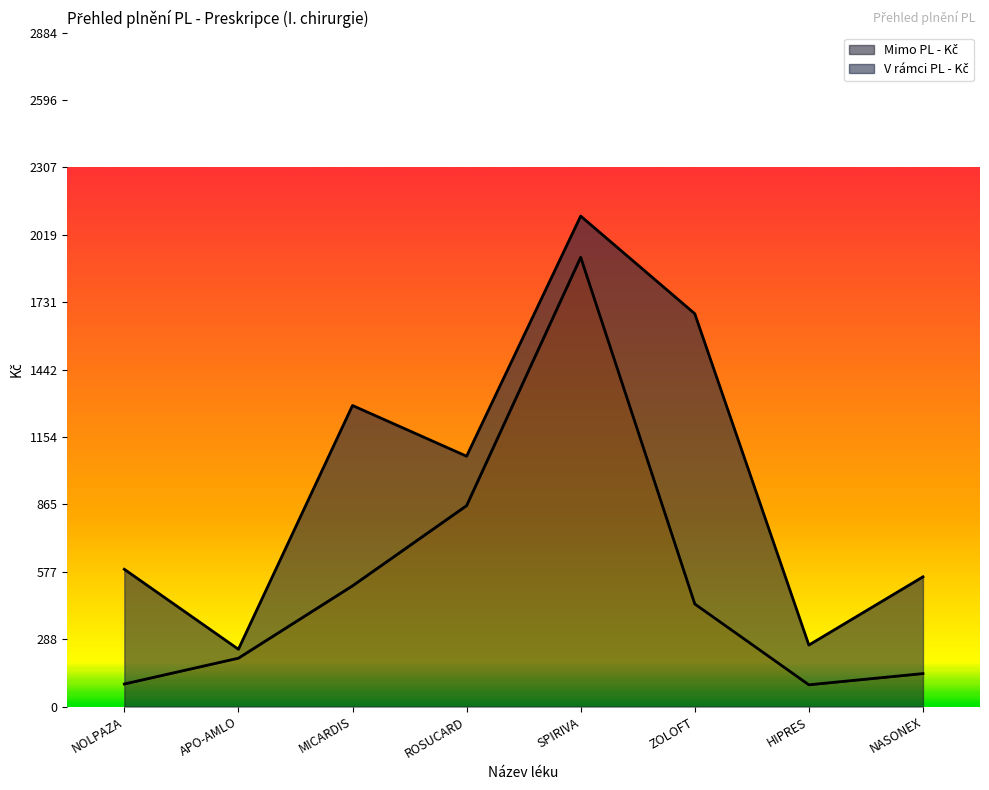

How many points are lower than both their immediate neighbors (excluding endpoints)?

1